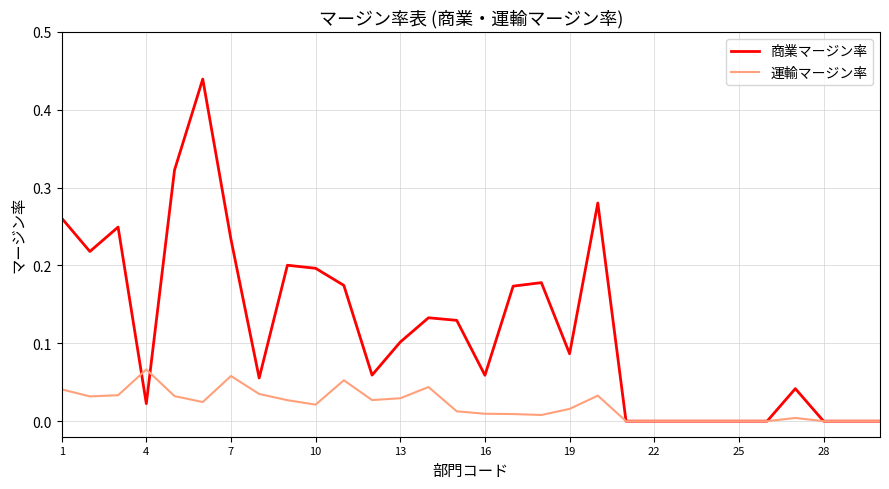

Which series has the largest range (max minus min)?

商業マージン率